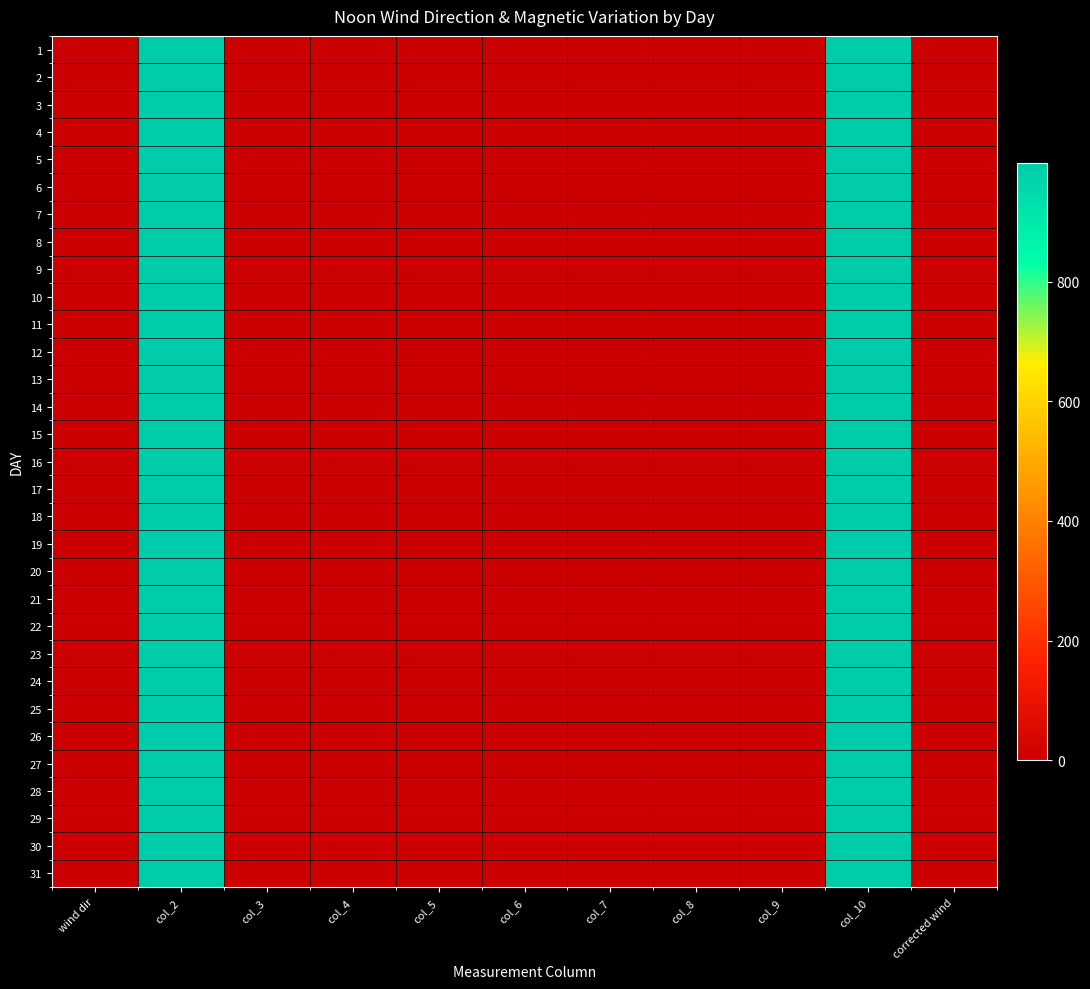

What is the greatest value displayed?

999